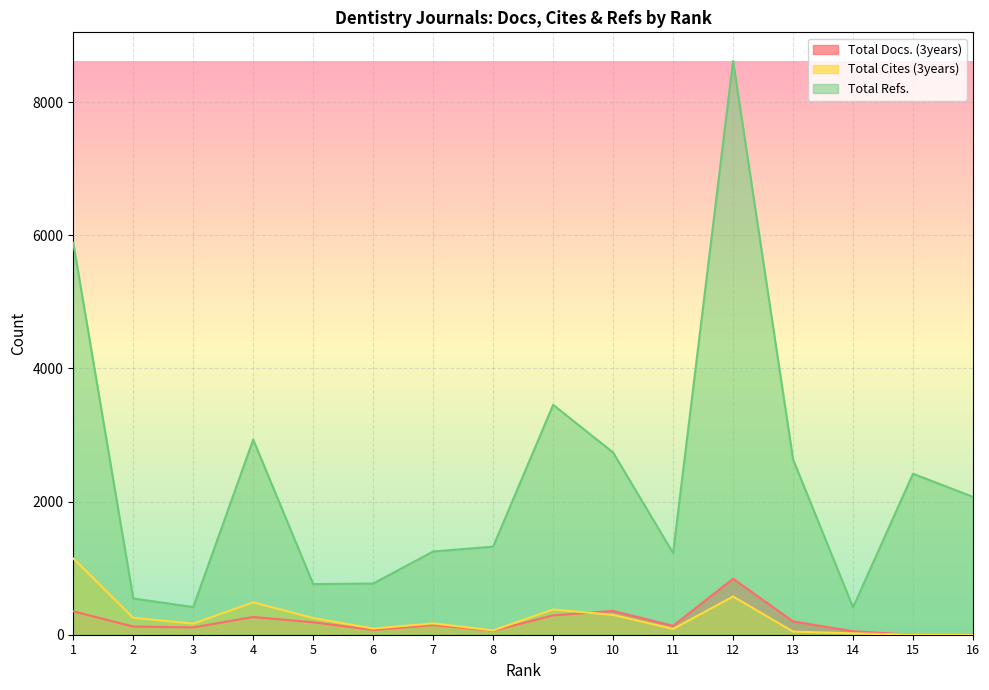

How many interior local valleys does the Total Refs. series have?

4